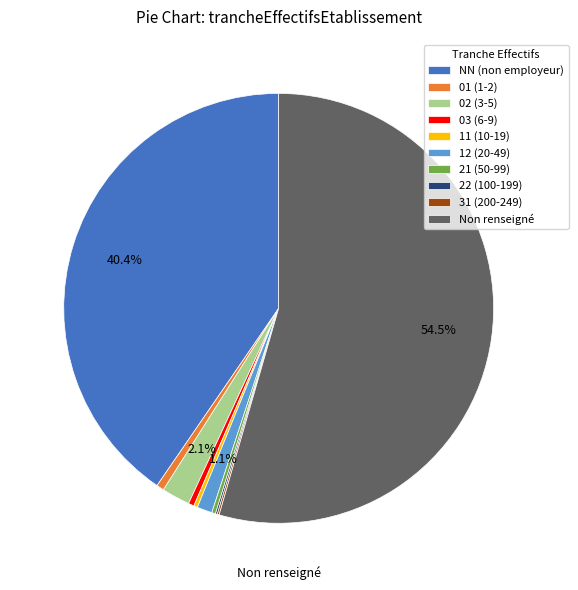

Which slice is the largest?

Non renseigné